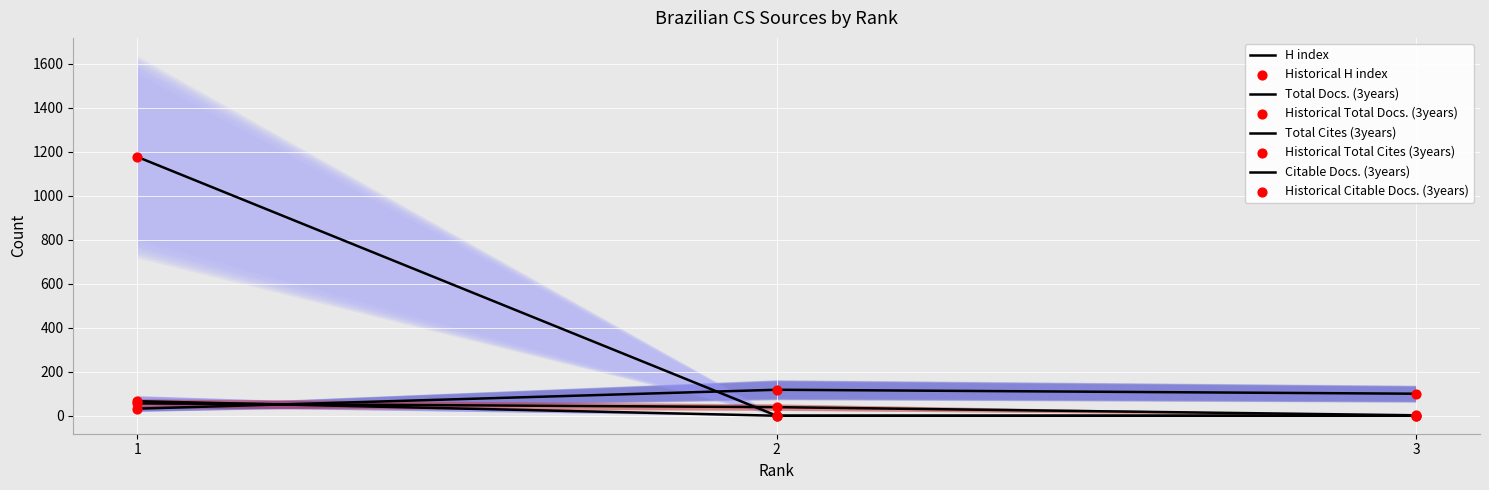

Which series has the widest spread of Y values?

Total Cites (3years)